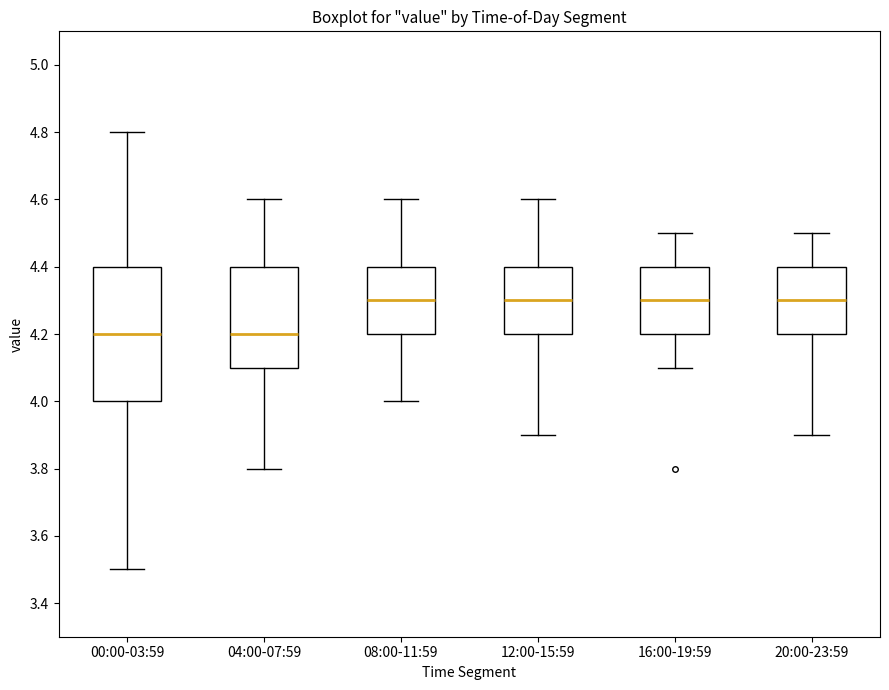

Reading left to right, read every box against the y-axis: the position of its median line, the range the box covers, and the ends of its whiskers. The values are not printed on the chart, so give them approximately, as read against the axis.

00:00-03:59: median 4.2, box 4.0 to 4.4, whiskers 3.5 to 4.8
04:00-07:59: median 4.2, box 4.1 to 4.4, whiskers 3.8 to 4.6
08:00-11:59: median 4.3, box 4.2 to 4.4, whiskers 4.0 to 4.6
12:00-15:59: median 4.3, box 4.2 to 4.4, whiskers 3.9 to 4.6
16:00-19:59: median 4.3, box 4.2 to 4.4, whiskers 4.1 to 4.5
20:00-23:59: median 4.3, box 4.2 to 4.4, whiskers 3.9 to 4.5